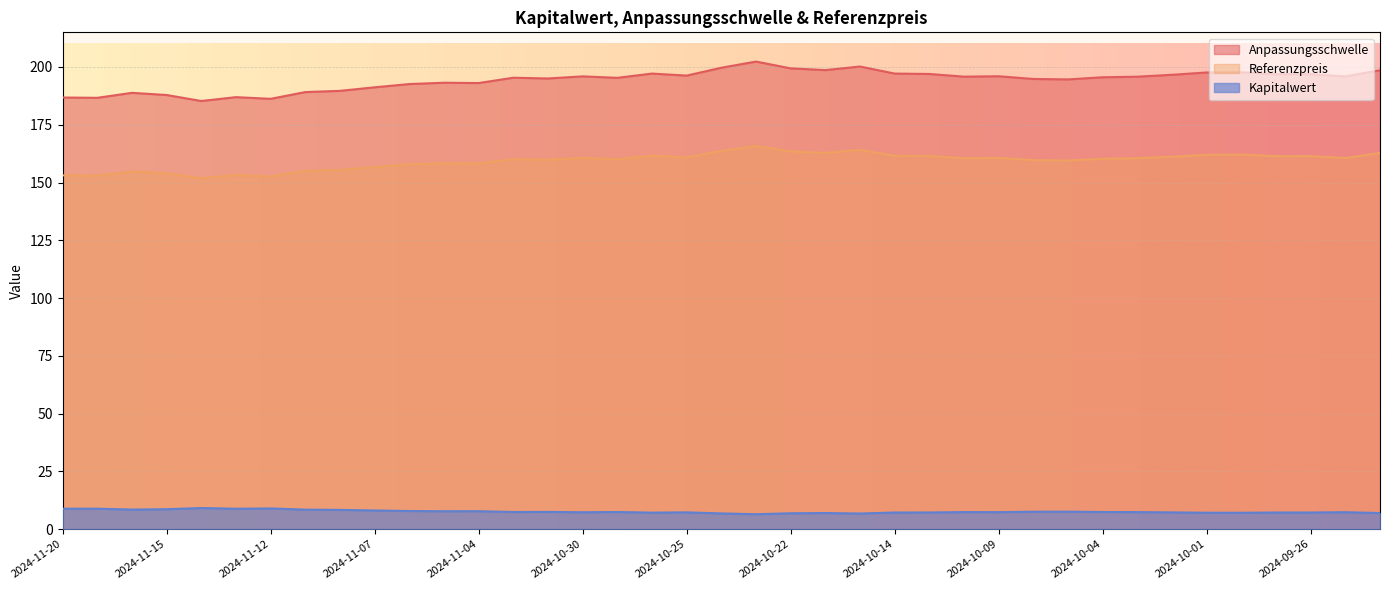

At which label is Kapitalwert closest to 7?

2024-10-21